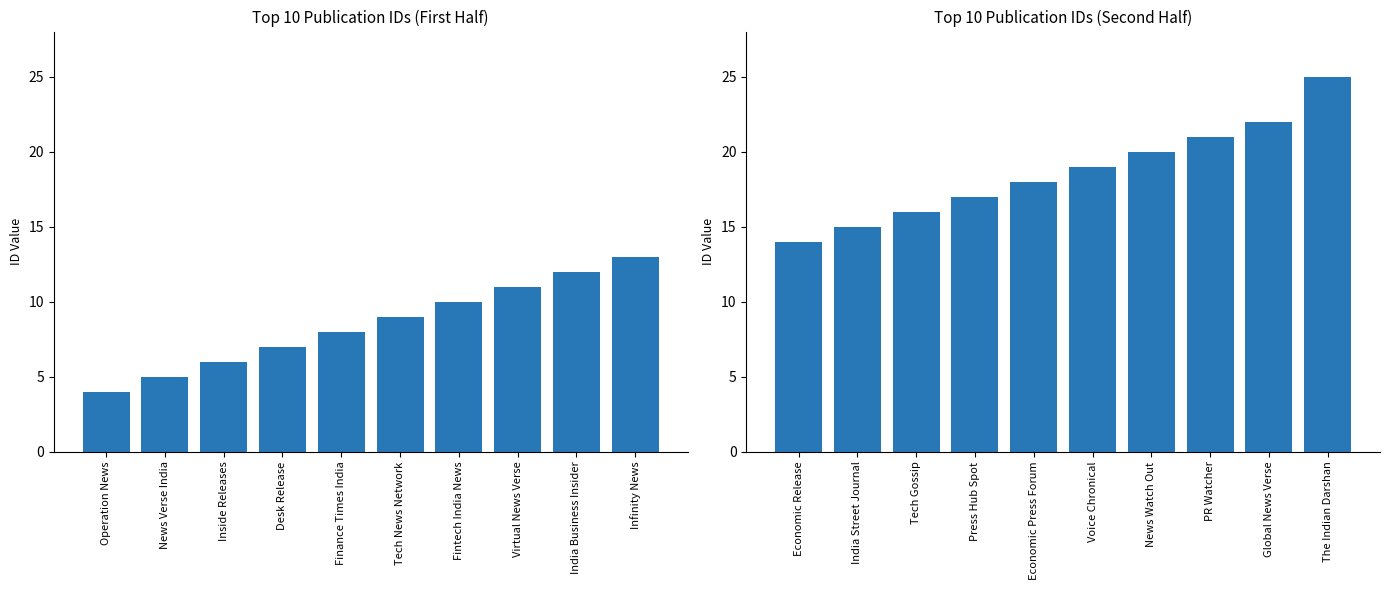

What is the label of the 1st bar from the left?

Operation News